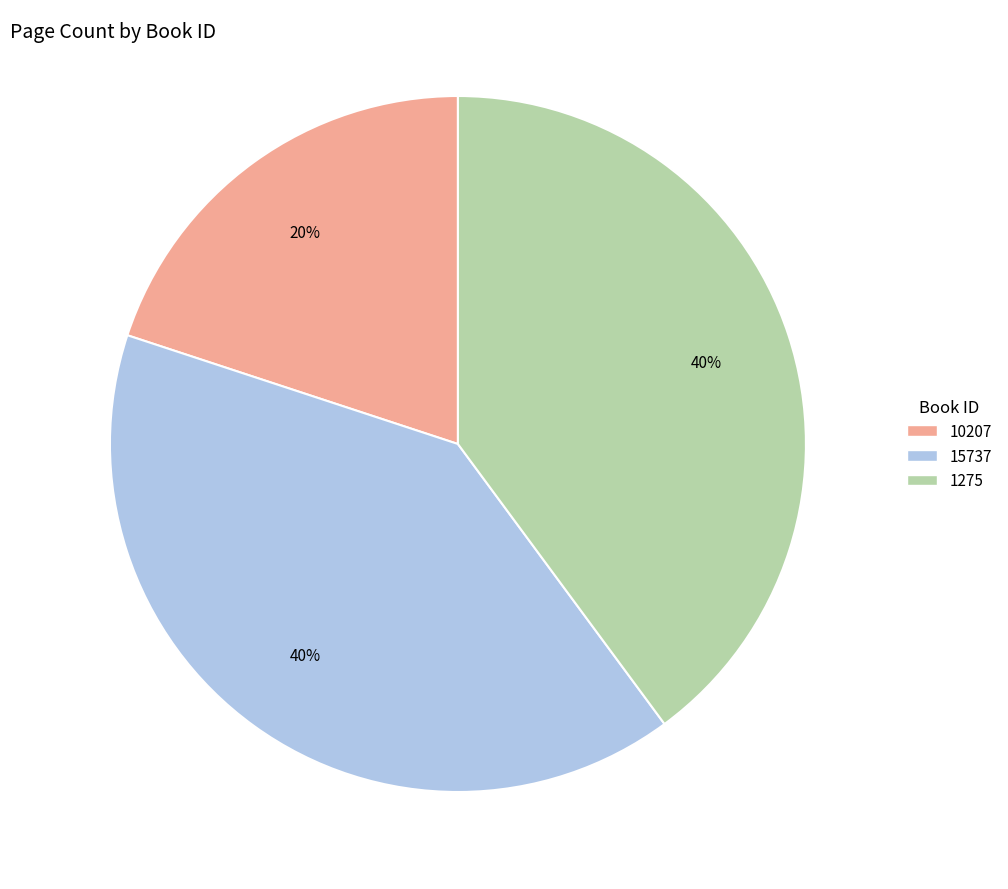

Which slice is the smallest?

10207